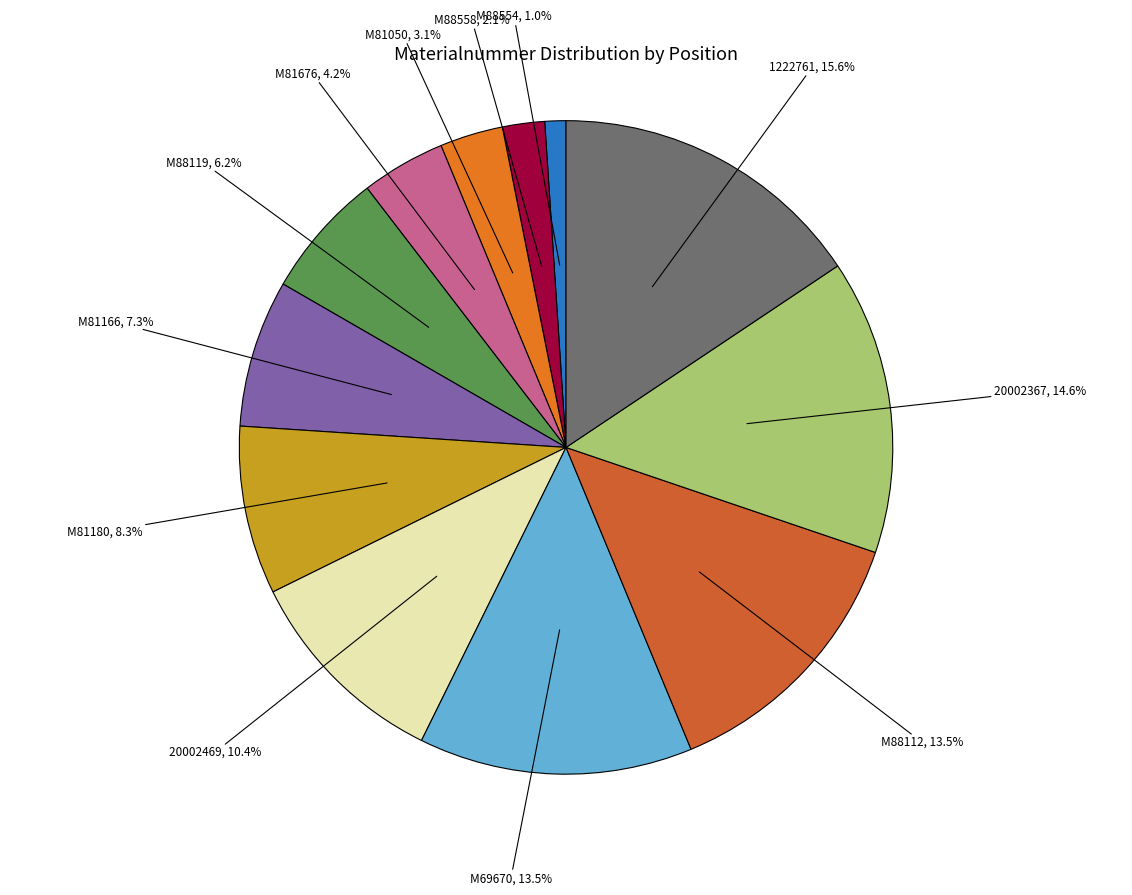

What percentage is NOT represented by M81180?

91.7%